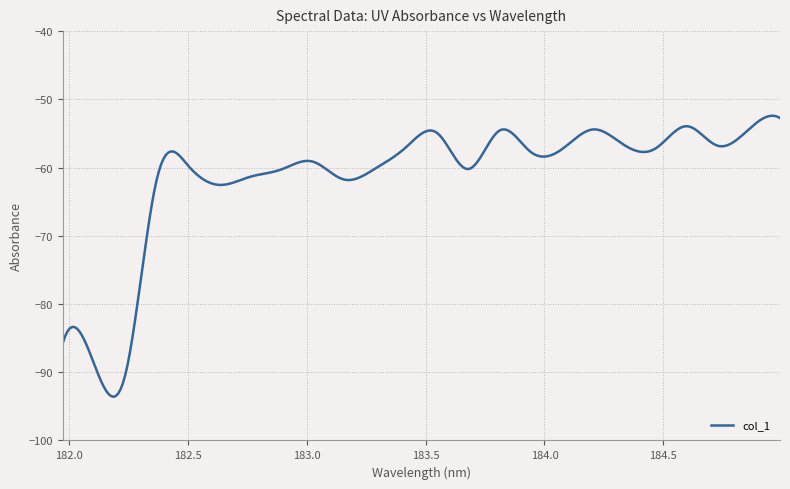

What is the difference between the maximum and minimum values?

41.2